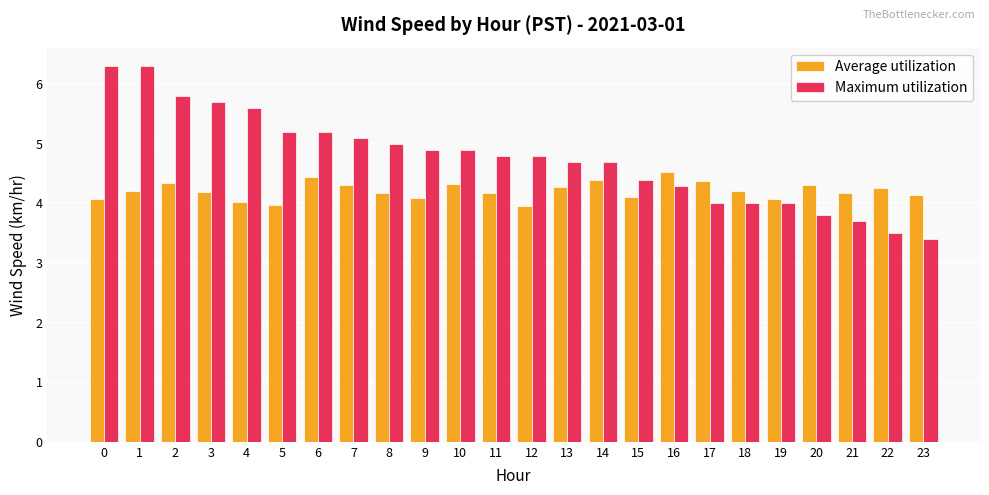

Which label corresponds to the smallest value in the chart?

23